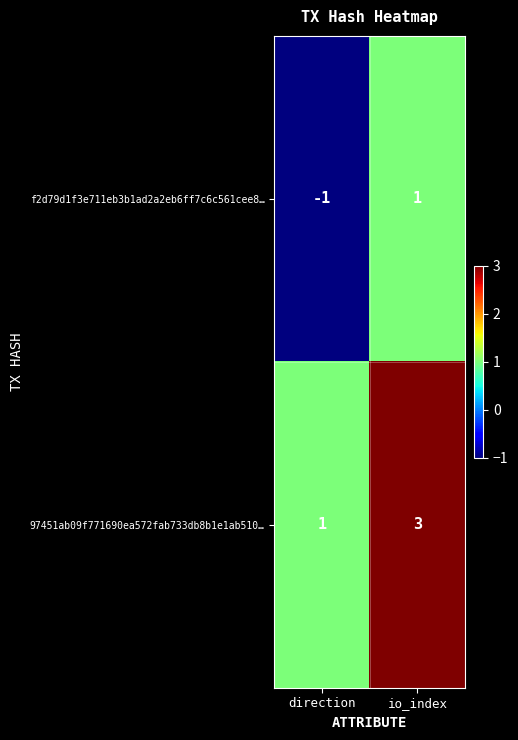

What is the spread (max minus min) of values at direction?

2